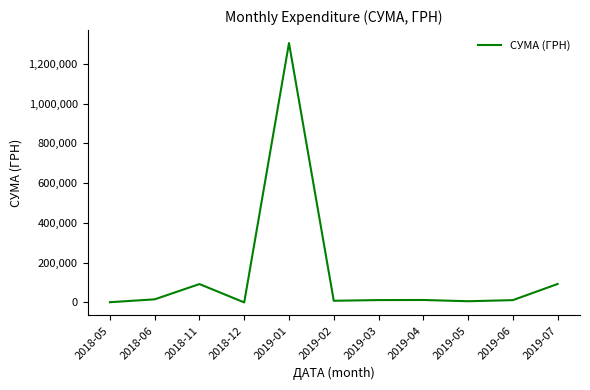

Where is the data nearest to the value 652505?

2019-07